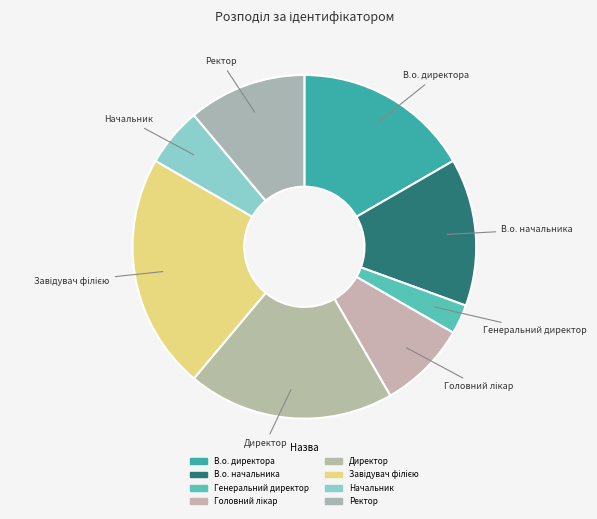

Rank the categories by value from highest to lowest.

Завідувач філією, Директор, В.о. директора, В.о. начальника, Ректор, Головний лікар, Начальник, Генеральний директор